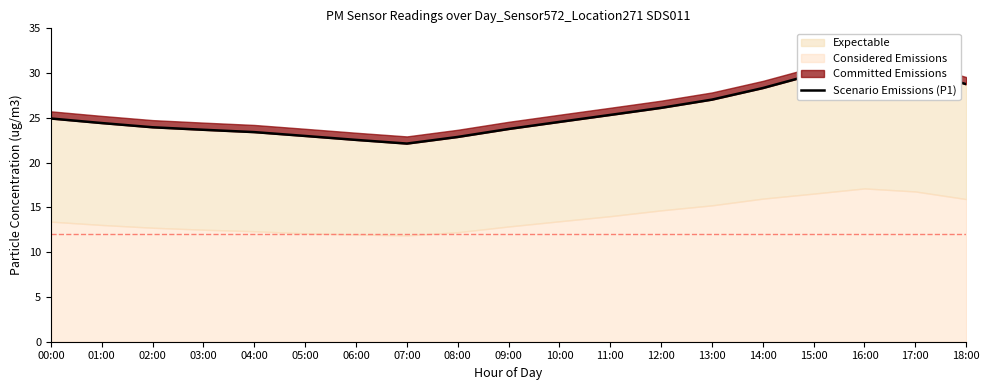

What is the label of the 12th point from the right?

07:00